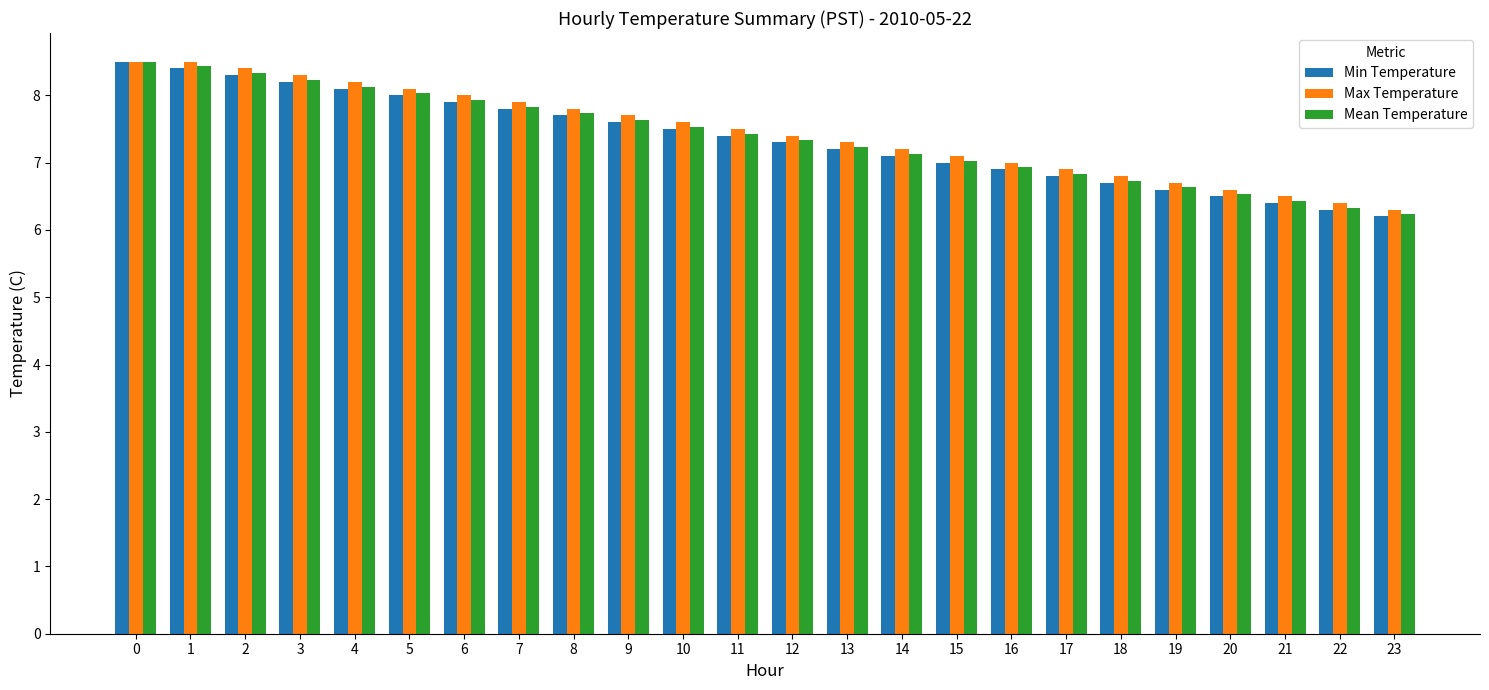

What are all the series names shown in the legend?

Min Temperature, Max Temperature, Mean Temperature